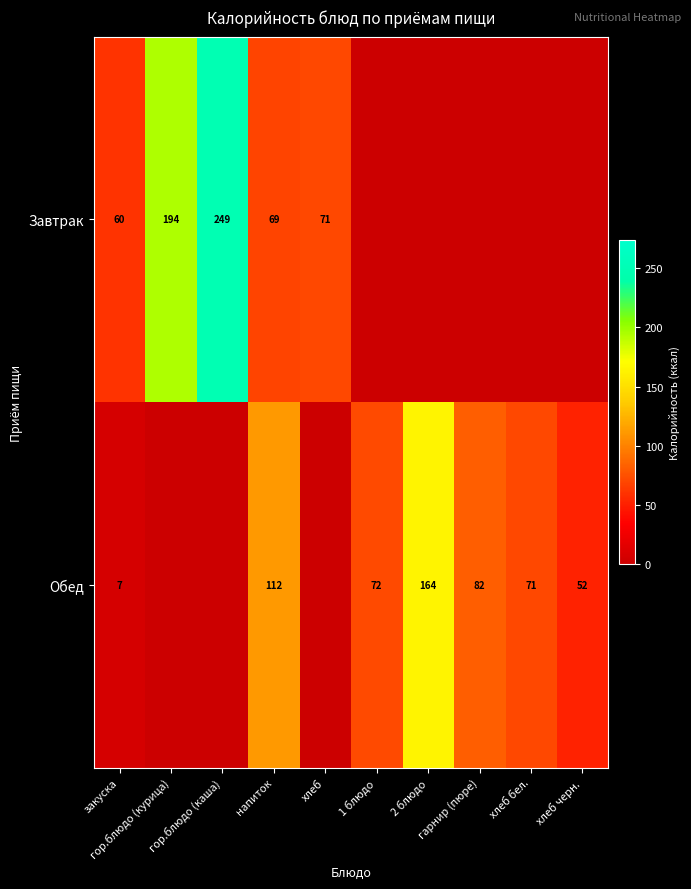

What is the spread (max minus min) of values at хлеб?

71